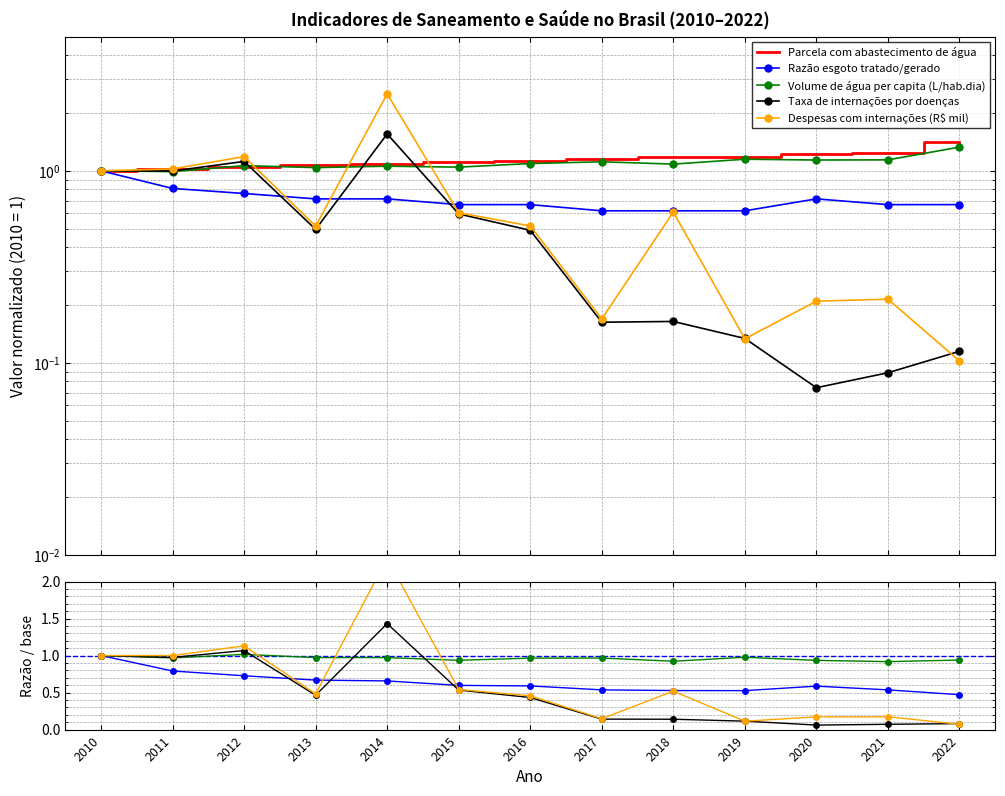

Reading left to right, list all the values displayed in this chart.

Parcela com abastecimento de água: 1.0	1.0	1.0	1.1	1.1	1.1	1.1	1.2	1.2	1.2	1.2	1.2	1.4
Razão esgoto tratado/gerado: 1.0	0.8	0.7	0.7	0.7	0.6	0.6	0.5	0.5	0.5	0.6	0.5	0.5
Volume de água per capita (L/hab.dia): 1.0	1.0	1.0	1.0	1.0	0.9	1.0	1.0	0.9	1.0	0.9	0.9	0.9
Taxa de internações por doenças: 1.0	1.0	1.1	0.5	1.4	0.5	0.4	0.1	0.1	0.1	0.1	0.1	0.1
Despesas com internações (R$ mil): 1.0	1.0	1.1	0.5	2.3	0.5	0.5	0.1	0.5	0.1	0.2	0.2	0.1